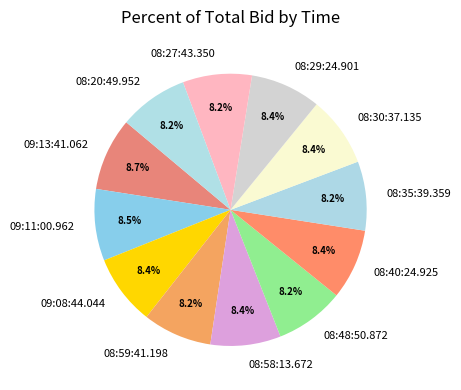

Is 09:08:44.044 the majority of the pie?

No